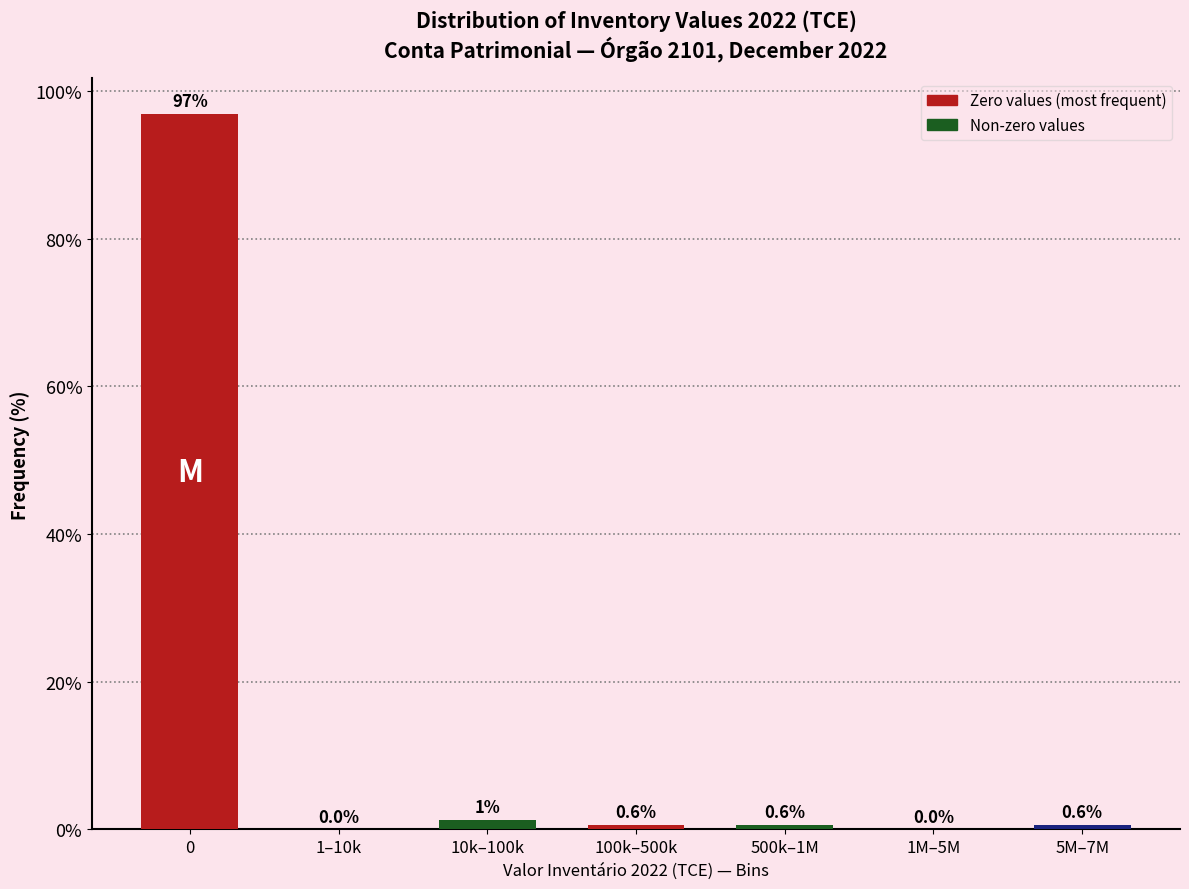

What is the sum of the values at 5M–7M and 10k–100k?

1.9